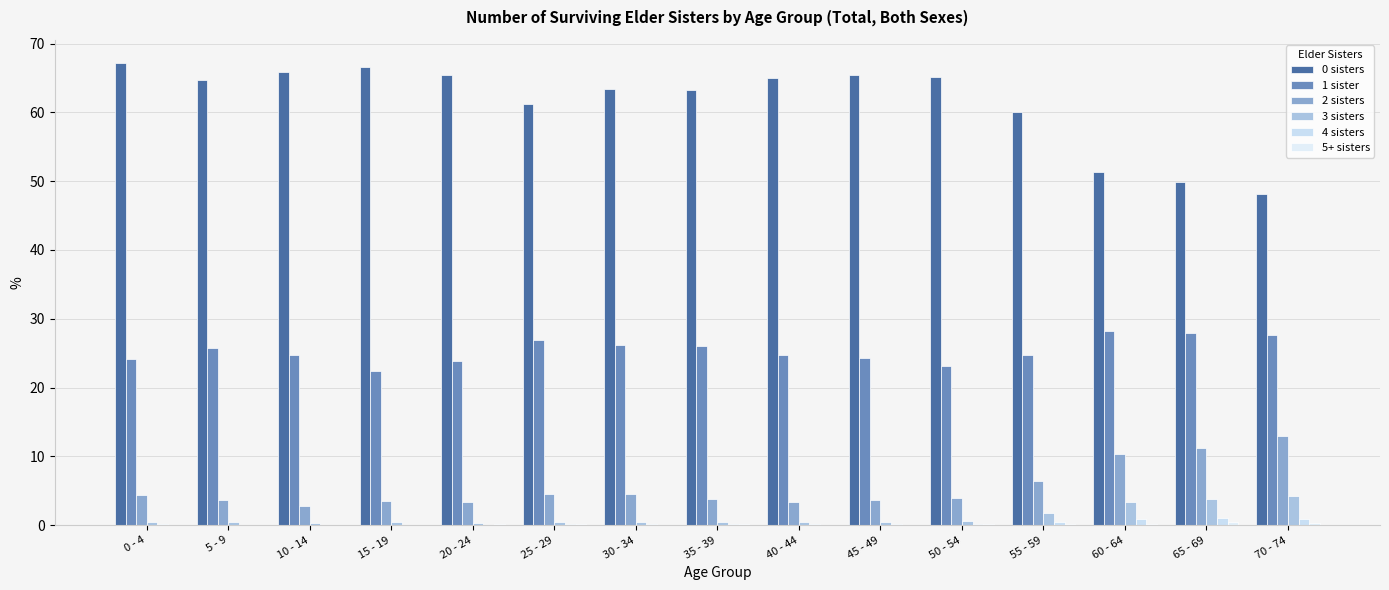

Rank the series by their maximum value, from highest to lowest.

0 sisters, 1 sister, 2 sisters, 3 sisters, 4 sisters, 5+ sisters